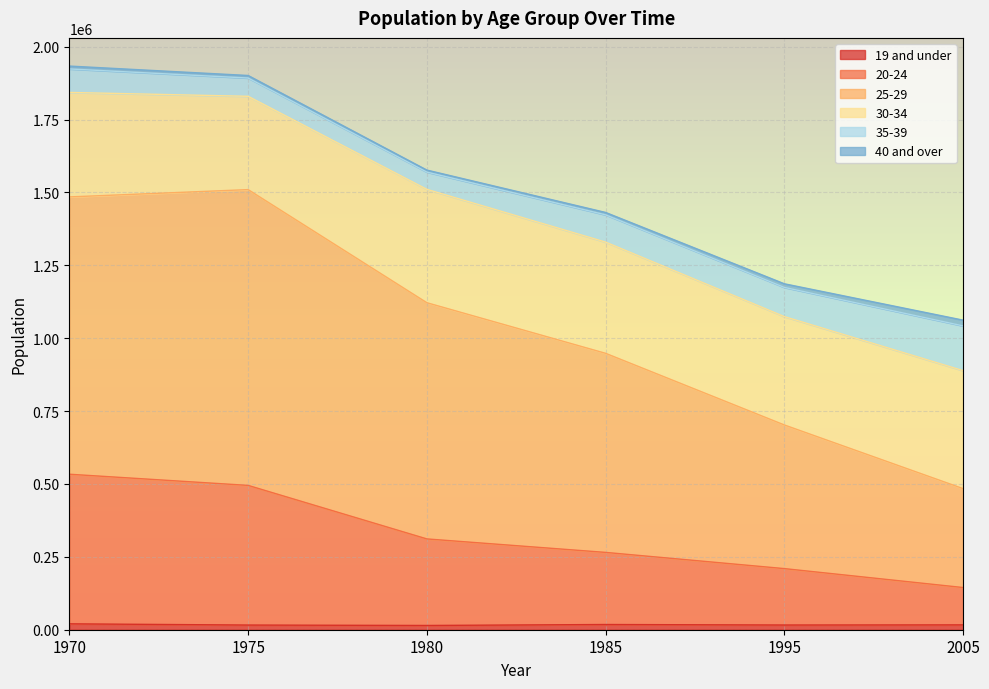

Which category has the lowest value in the 20-24 series?

2005